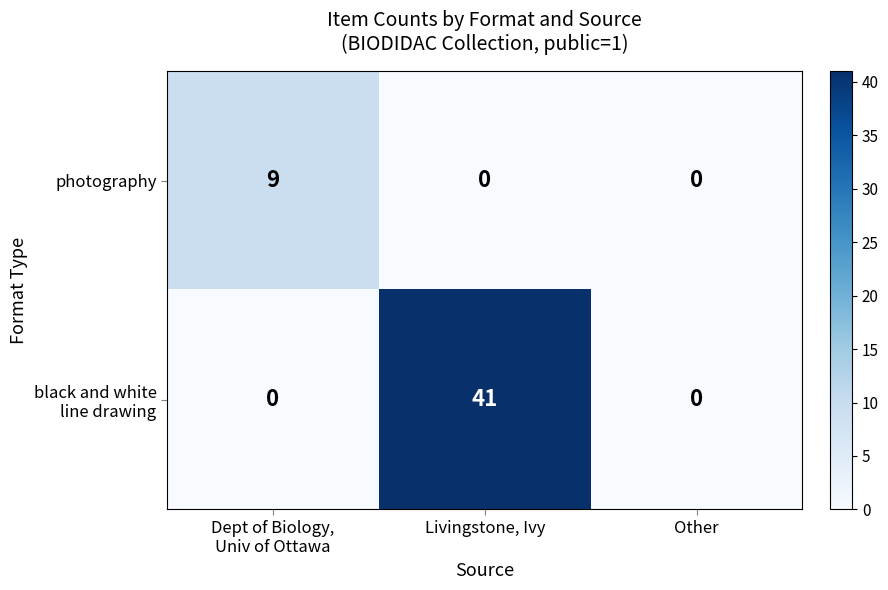

How many distinct data groups are displayed?

2